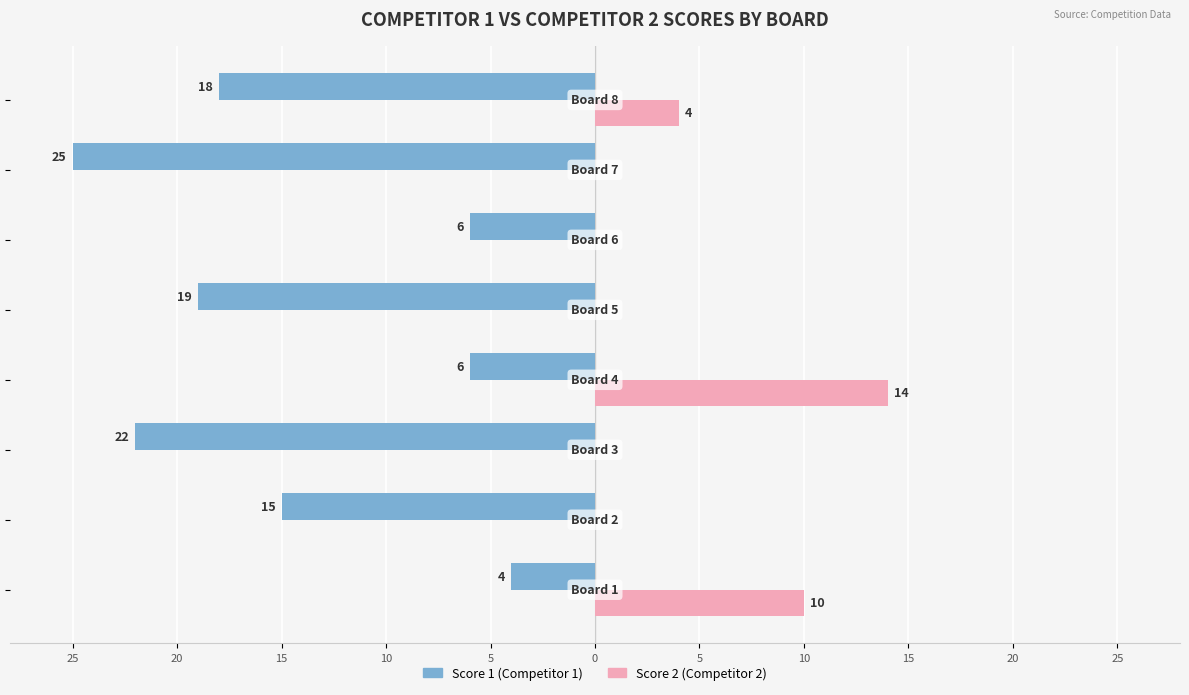

What are all the series names shown in the legend?

Score 1 (Competitor 1), Score 2 (Competitor 2)